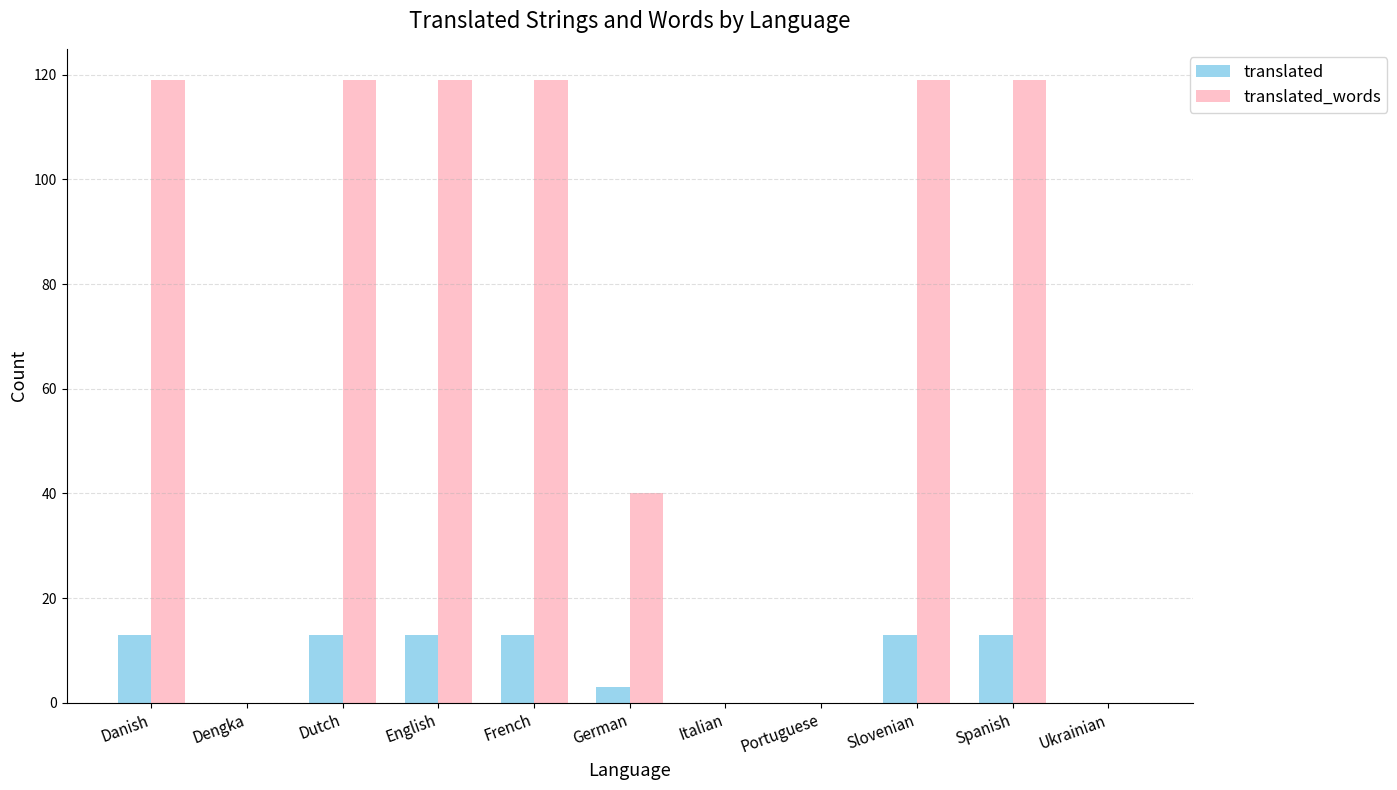

Are the bars horizontal?

No